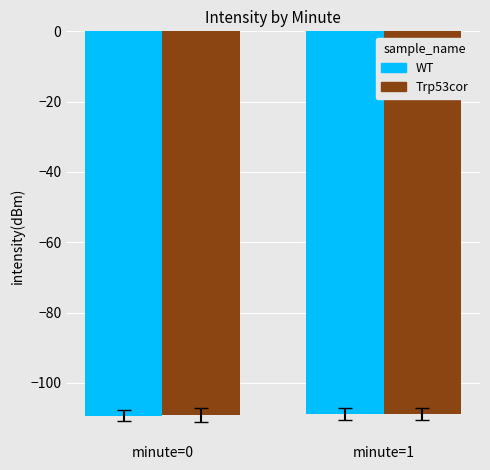

True or false: WT has a value of -53.5 at minute=0.

False